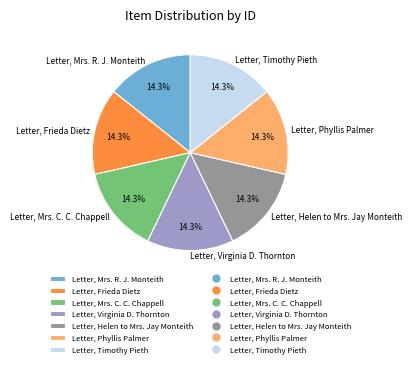

What percentage is NOT represented by Letter, Mrs. R. J. Monteith?

85.7%